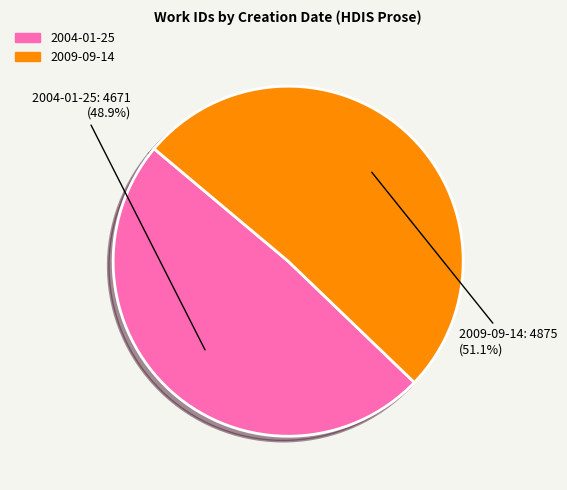

To the nearest percent, what is the combined percentage of 2009-09-14 and 2004-01-25?

100%